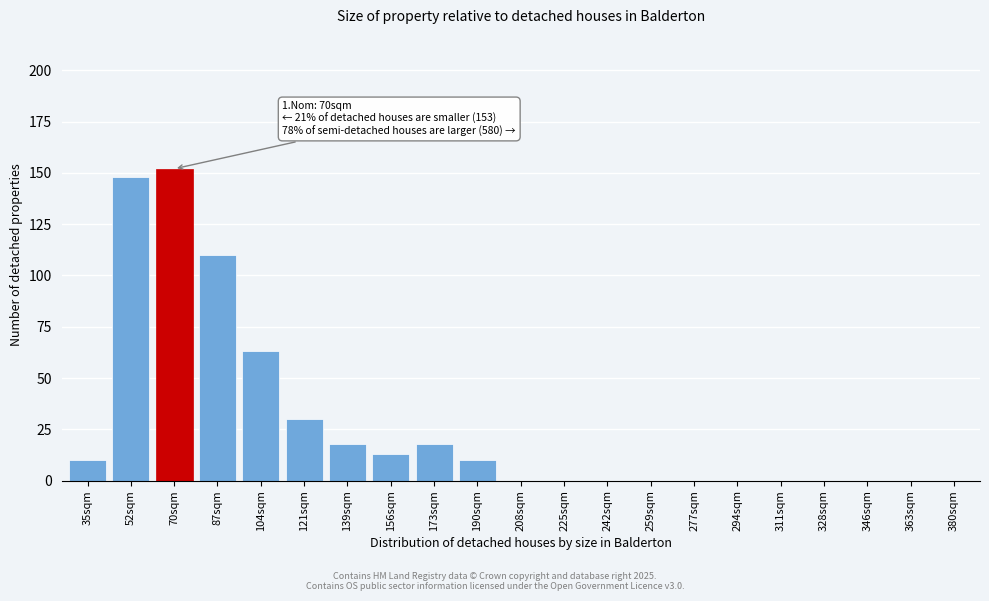

Reading right to left, extract all data points from this chart.

380sqm=0	363sqm=0	346sqm=0	328sqm=0	311sqm=0	294sqm=0	277sqm=0	259sqm=0	242sqm=0	225sqm=0	208sqm=0	190sqm=10	173sqm=18	156sqm=13	139sqm=18	121sqm=30	104sqm=63	87sqm=110	70sqm=152	52sqm=148	35sqm=10